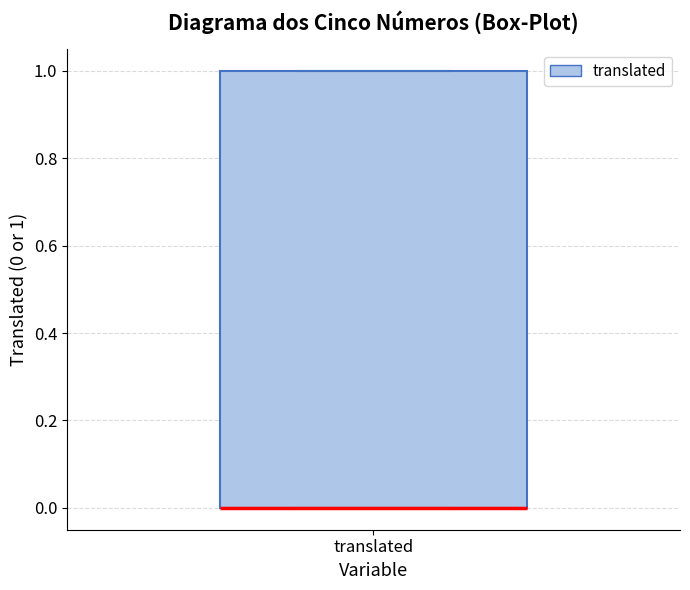

Where is the upper edge of the box for translated on the y-axis? The values are not printed on the chart, so give them approximately, as read against the axis.

1